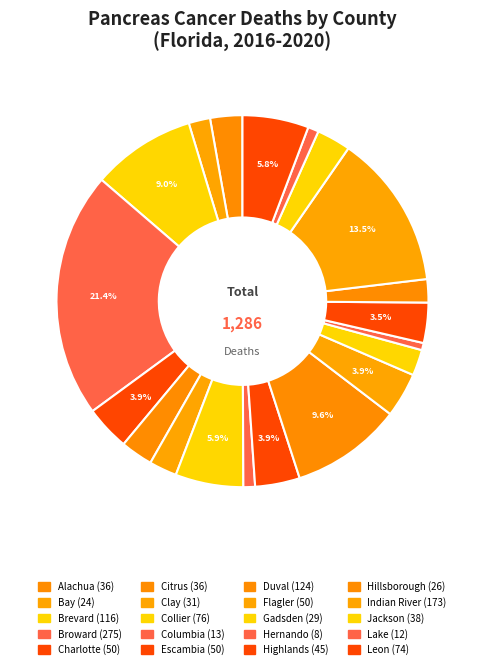

What is the largest slice in the pie chart?

Broward